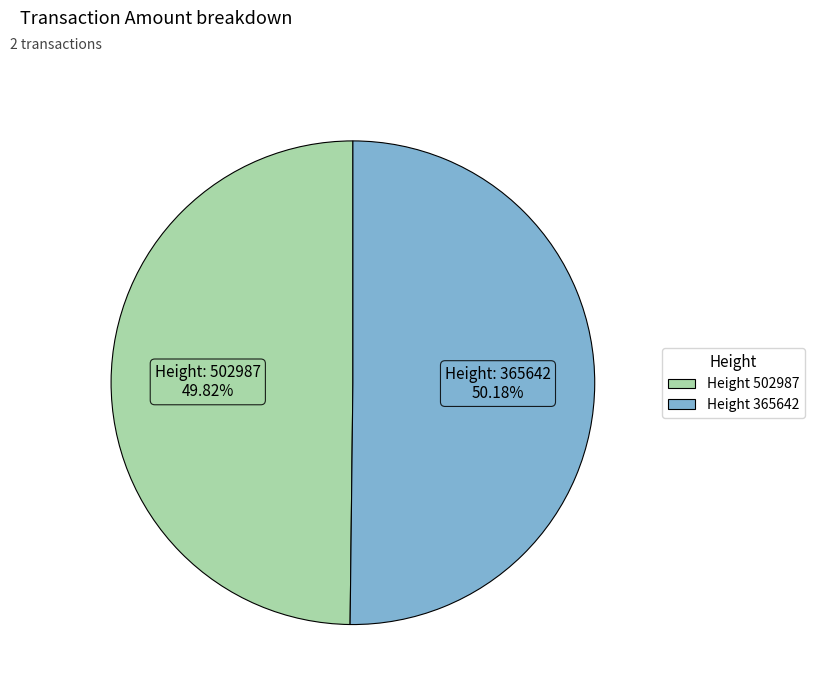

How many segments does this pie chart have?

2